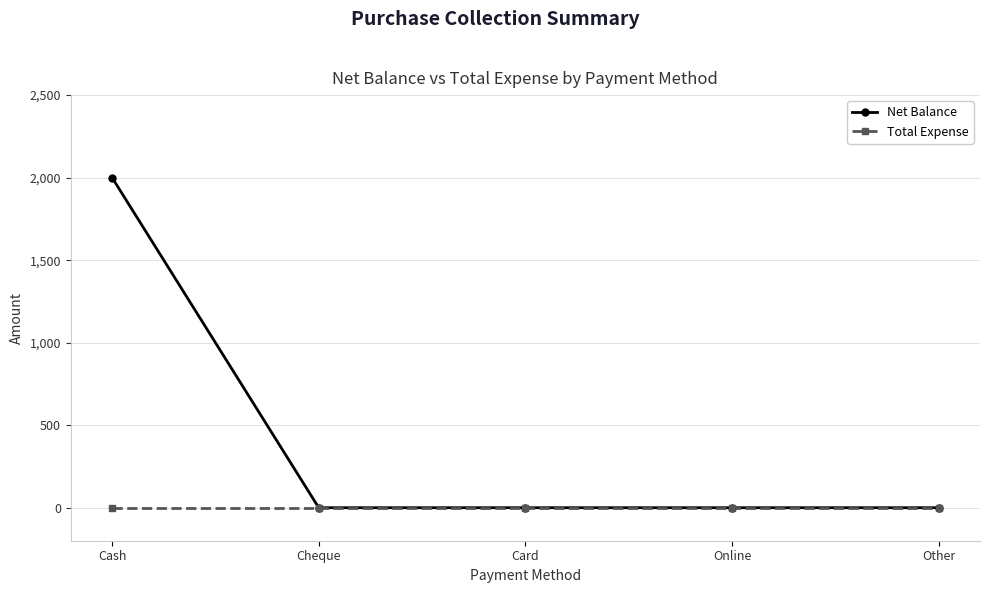

What is the difference between the maximum and minimum values in the Net Balance series?

2000